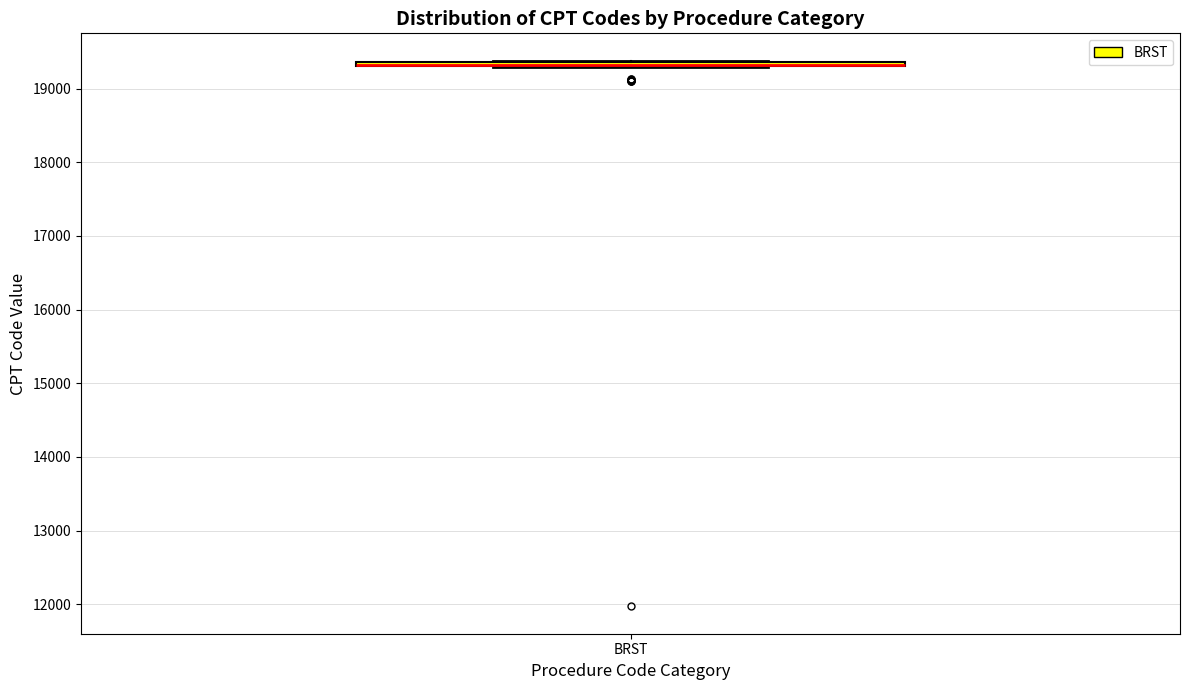

Where is the lower edge of the box for BRST on the y-axis? The values are not printed on the chart, so give them approximately, as read against the axis.

19300